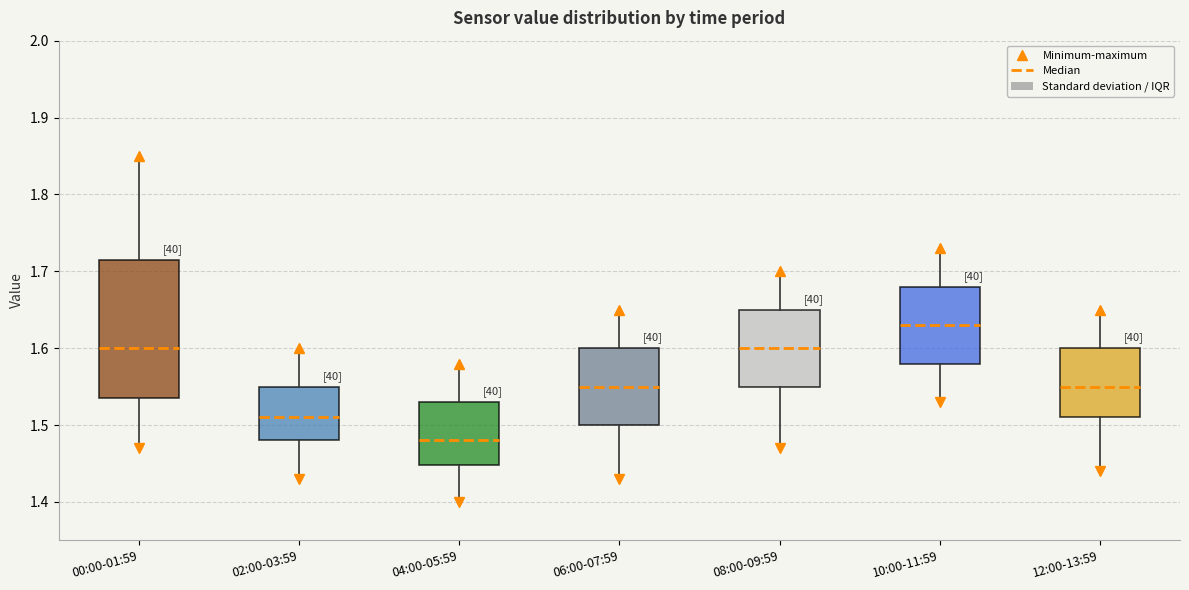

Reading left to right, read every box against the y-axis: the position of its median line, the range the box covers, and the ends of its whiskers. The values are not printed on the chart, so give them approximately, as read against the axis.

00:00-01:59: median 1.60, box 1.54 to 1.72, whiskers 1.47 to 1.85
02:00-03:59: median 1.51, box 1.48 to 1.55, whiskers 1.43 to 1.60
04:00-05:59: median 1.48, box 1.45 to 1.53, whiskers 1.40 to 1.58
06:00-07:59: median 1.55, box 1.50 to 1.60, whiskers 1.43 to 1.65
08:00-09:59: median 1.60, box 1.55 to 1.65, whiskers 1.47 to 1.70
10:00-11:59: median 1.63, box 1.58 to 1.68, whiskers 1.53 to 1.73
12:00-13:59: median 1.55, box 1.51 to 1.60, whiskers 1.44 to 1.65